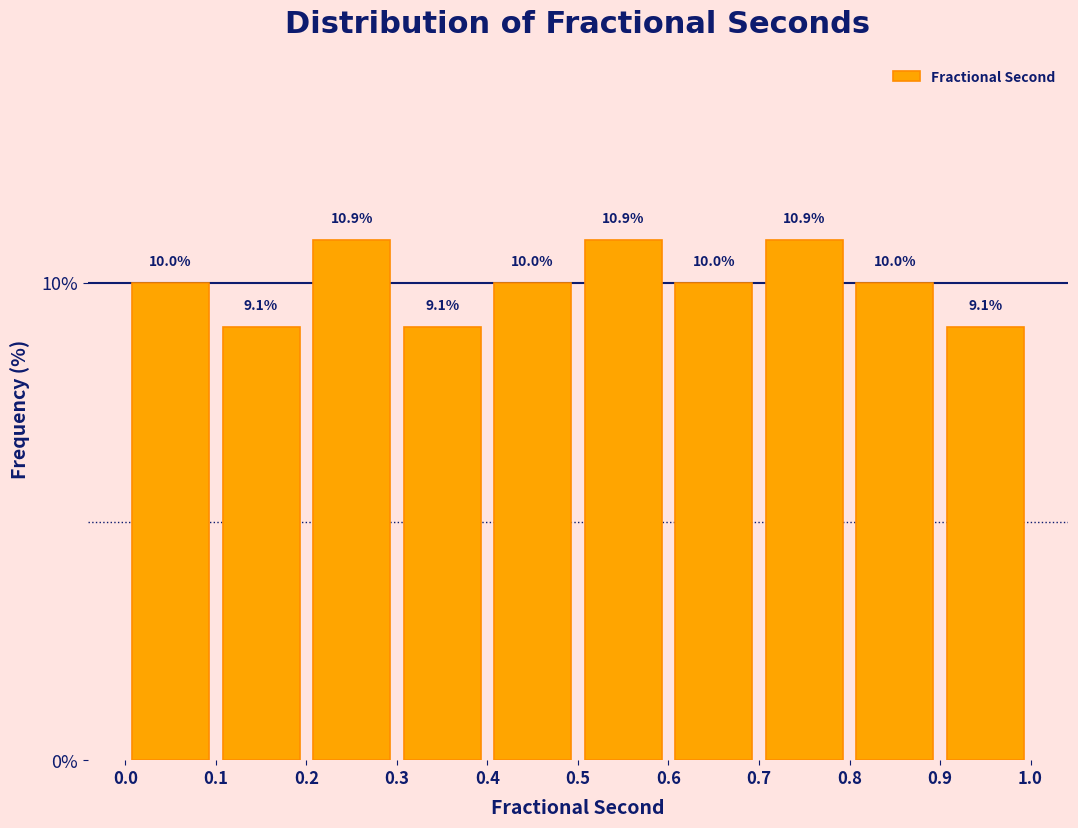

Reading left to right, list every bar in this chart as the range it spans on the x-axis followed by its height.

0.0 to 0.1: 10.0
0.1 to 0.2: 9.1
0.2 to 0.3: 10.9
0.3 to 0.4: 9.1
0.4 to 0.5: 10.0
0.5 to 0.6: 10.9
0.6 to 0.7: 10.0
0.7 to 0.8: 10.9
0.8 to 0.9: 10.0
0.9 to 1.0: 9.1